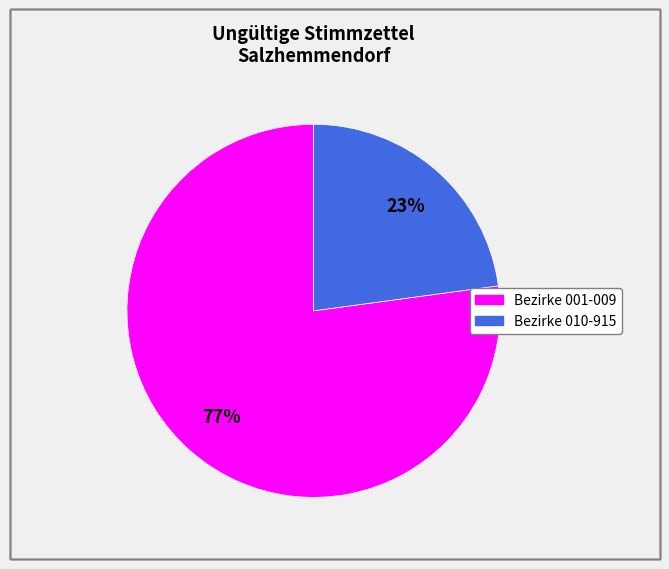

Does any single category account for the majority?

Yes